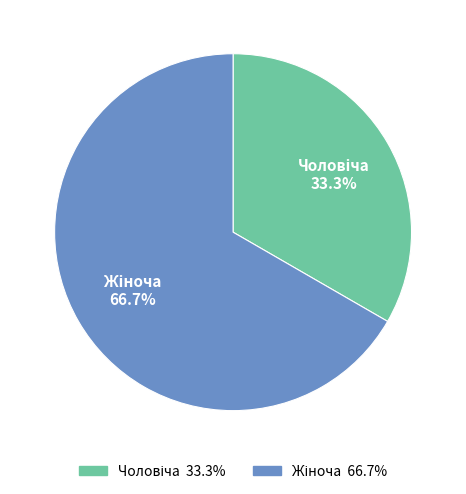

Is there any slice that represents more than half of the pie?

Yes